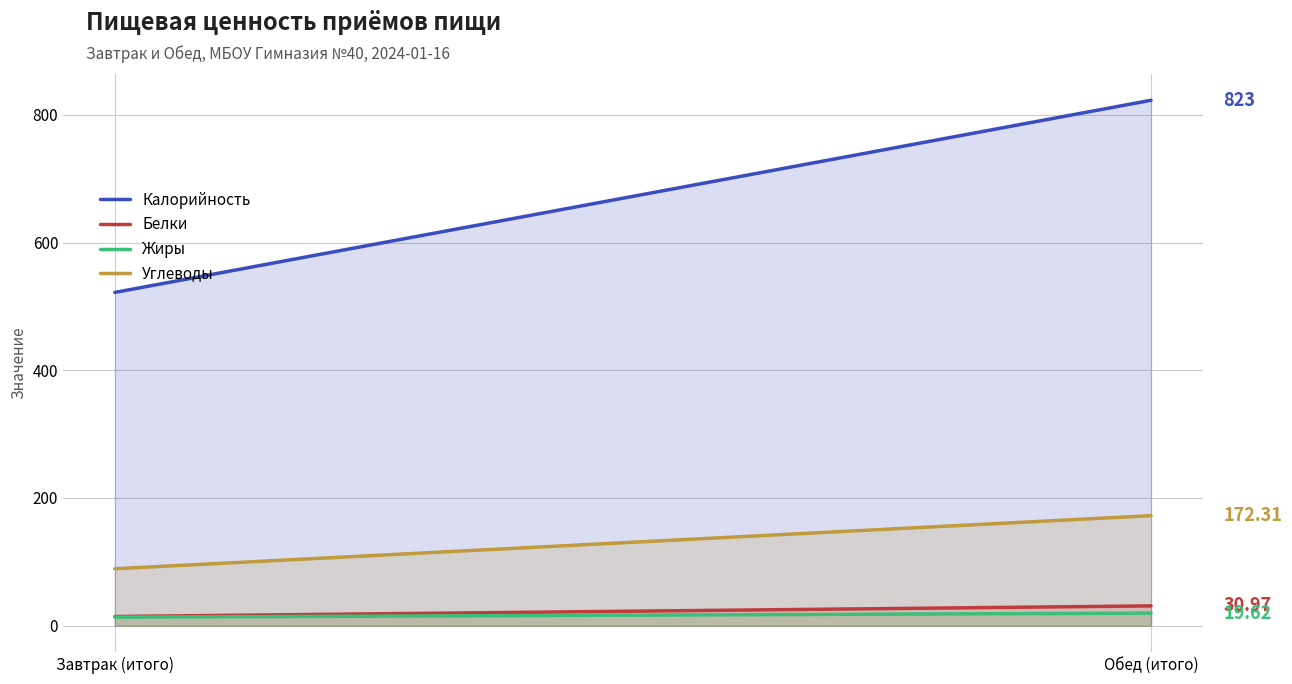

Rank the categories by Жиры value from highest to lowest.

Обед (итого), Завтрак (итого)